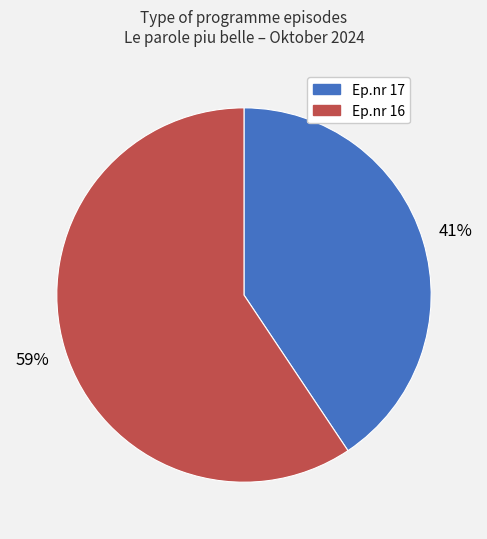

Does any single category account for the majority?

Yes